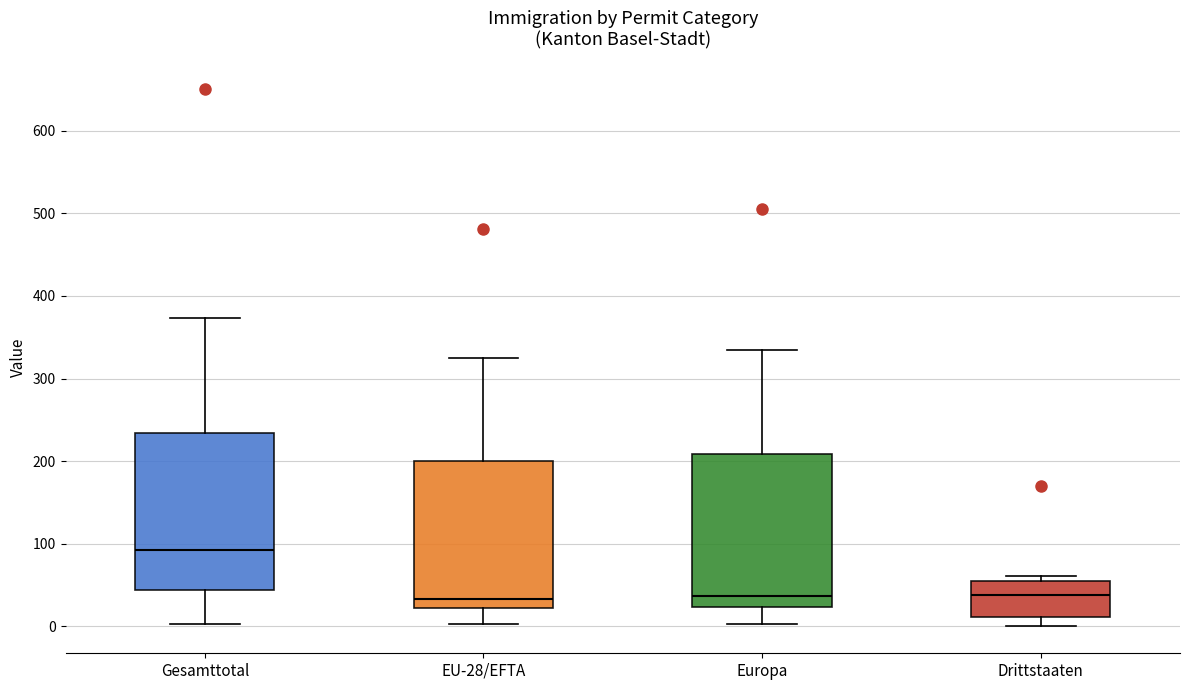

Reading left to right, transcribe this box plot: for each box, give where its median line is, the range the box spans, and where its two whiskers end, as read against the y-axis. The values are not printed on the chart, so give them approximately, as read against the axis.

Gesamttotal: median 90, box 40 to 230, whiskers 0 to 370
EU-28/EFTA: median 30, box 20 to 200, whiskers 0 to 330
Europa: median 40, box 20 to 210, whiskers 0 to 330
Drittstaaten: median 40, box 10 to 50, whiskers 0 to 60